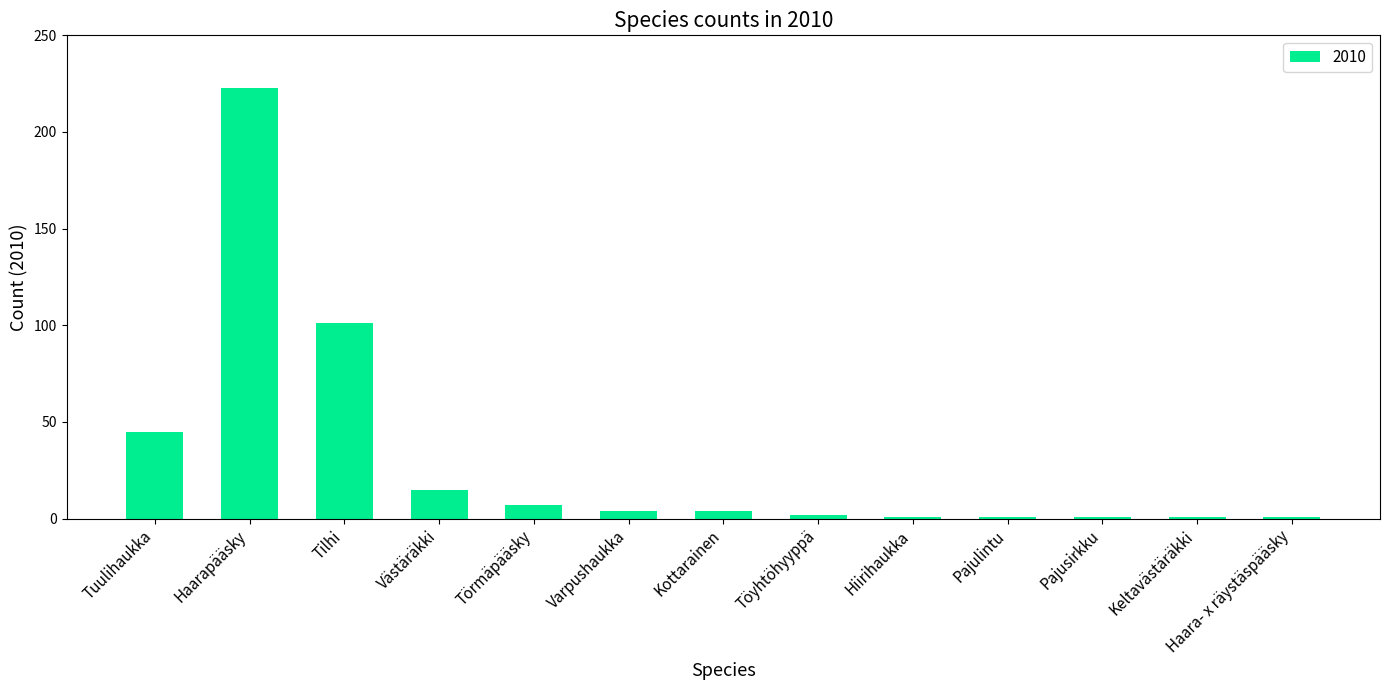

Count the number of categories in the chart.

13